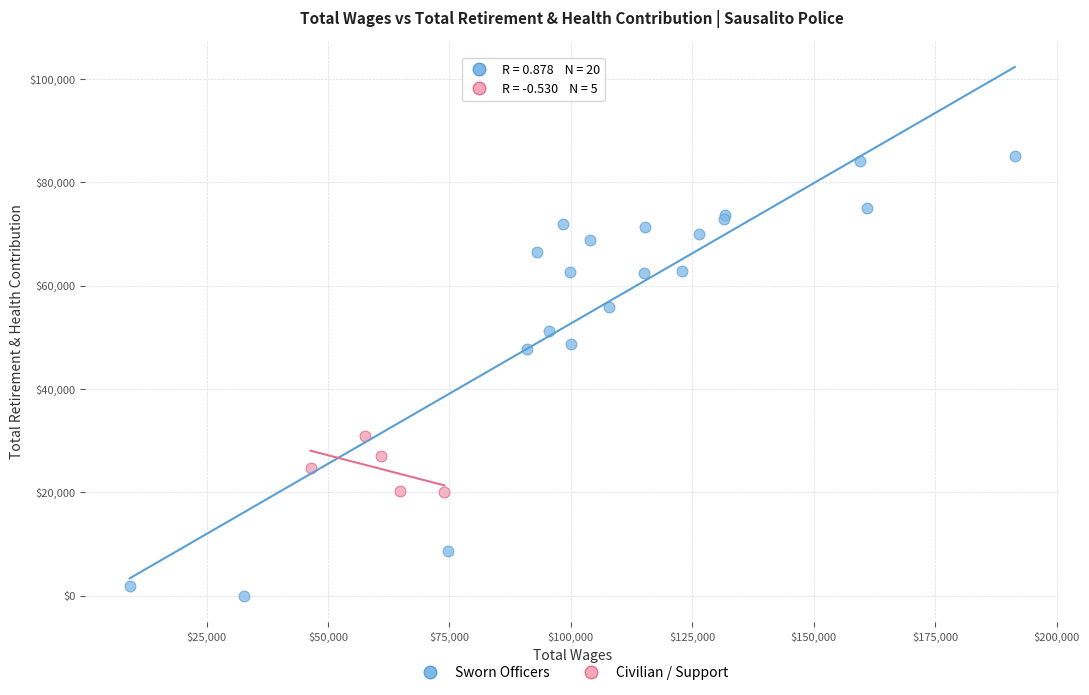

Which series reaches the maximum Y coordinate?

Sworn Officers